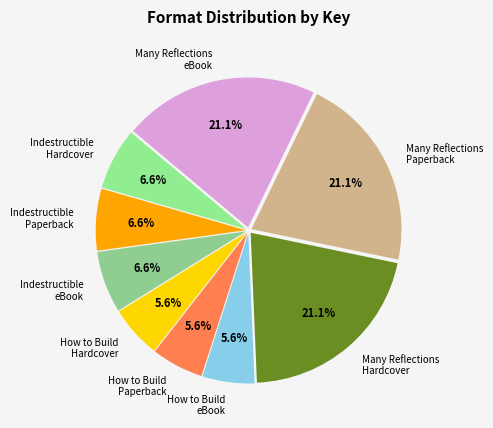

To the nearest percent, what is the average slice percentage?

11%